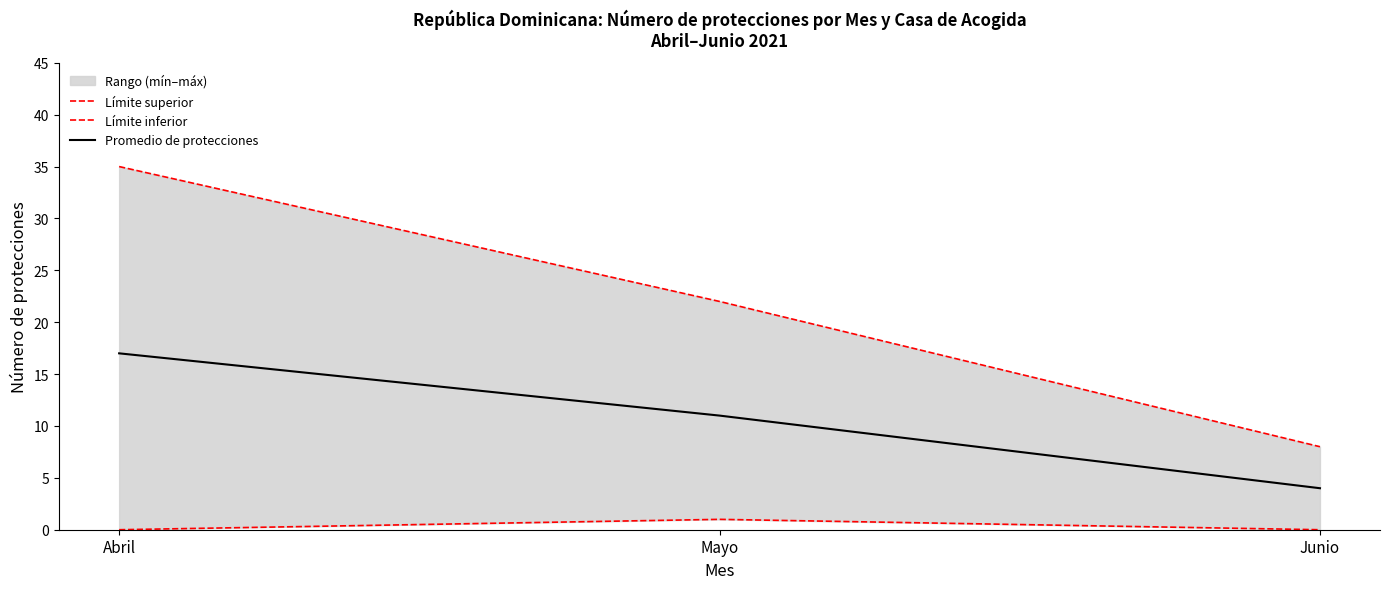

The value of Promedio de protecciones at Mayo is 15. True or false?

False